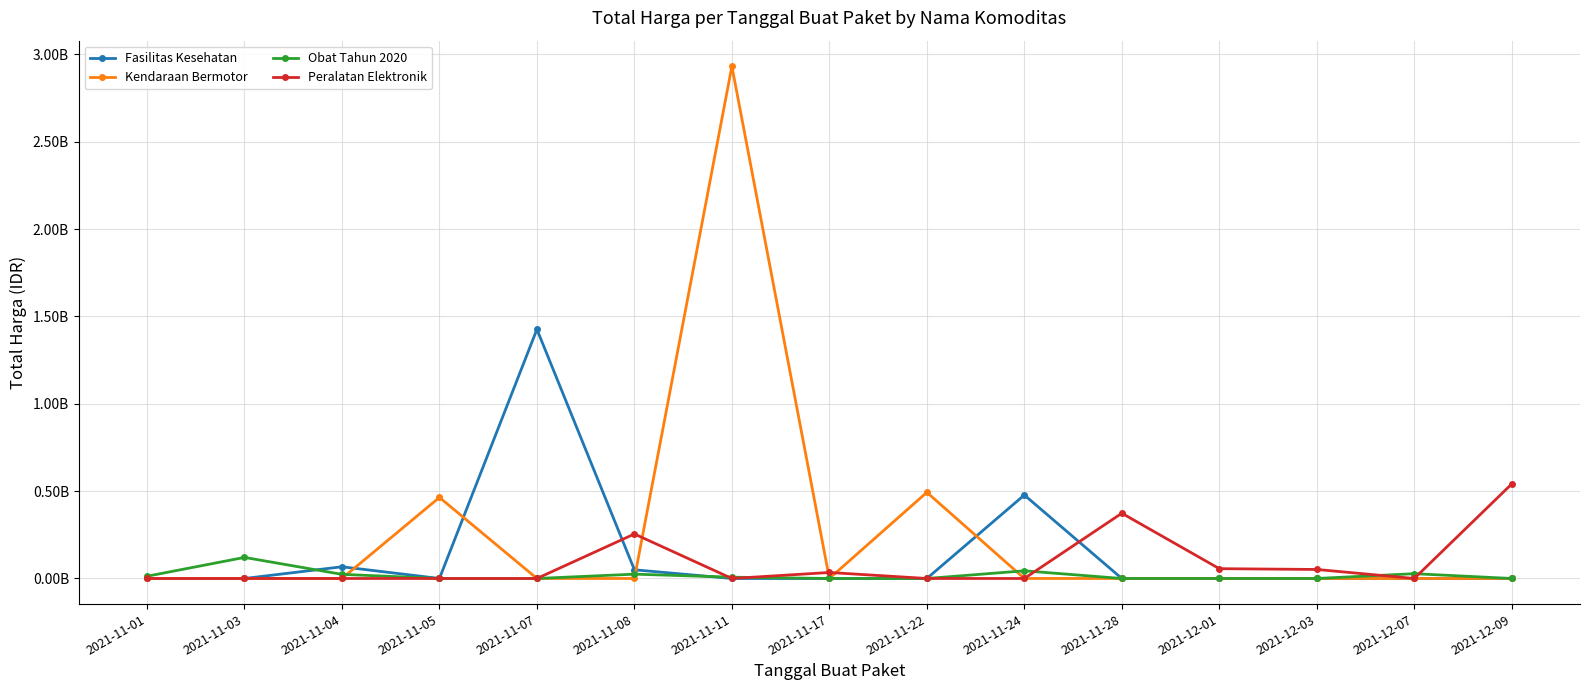

What are all the series names shown in the legend?

Fasilitas Kesehatan, Kendaraan Bermotor, Obat Tahun 2020, Peralatan Elektronik